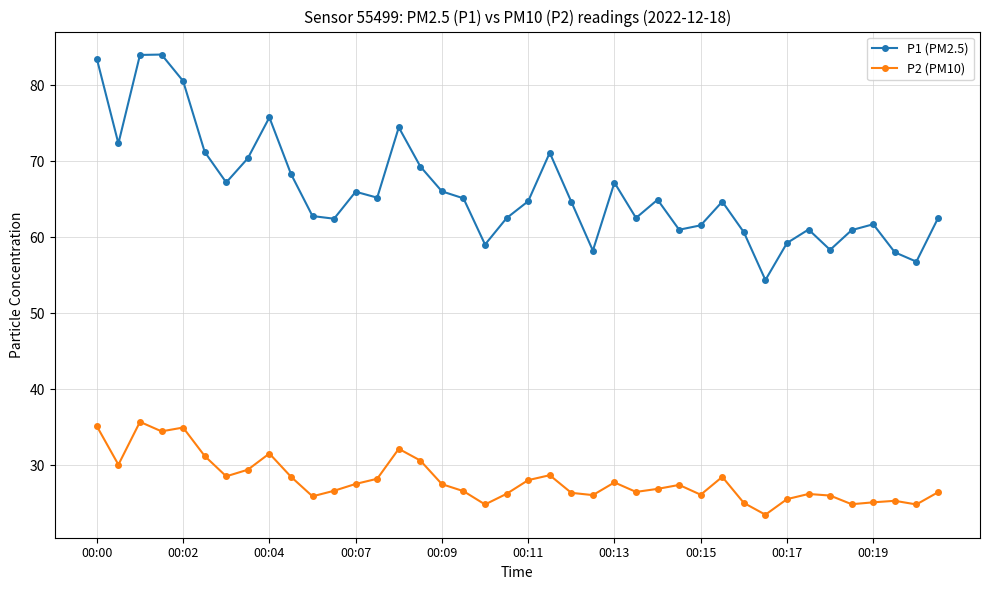

Rank the series by their maximum value, from lowest to highest.

P2 (PM10), P1 (PM2.5)